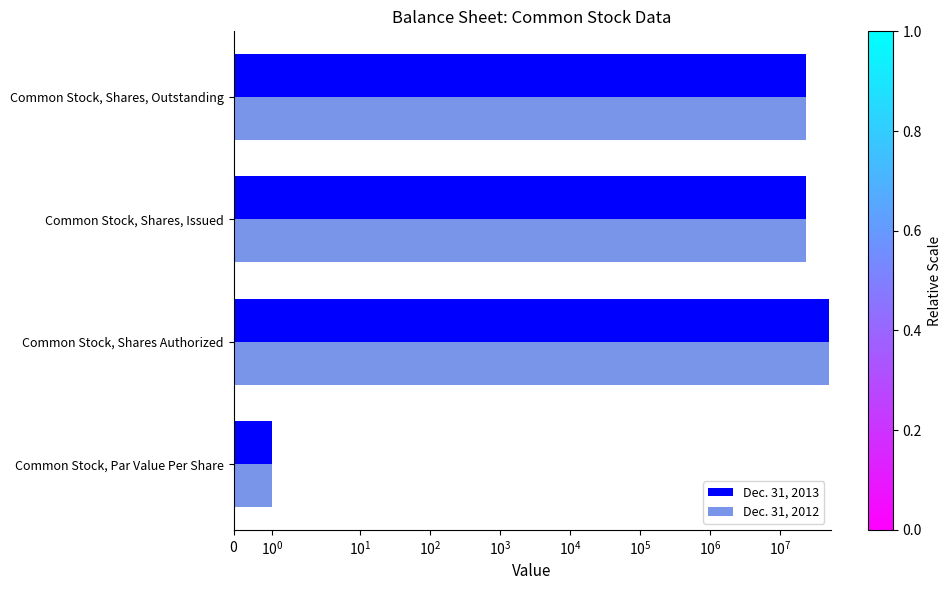

Reading left to right, extract all data points from this chart.

Dec. 31, 2013: 1	50000000	23416396	23416396
Dec. 31, 2012: 1	50000000	23416396	23416396